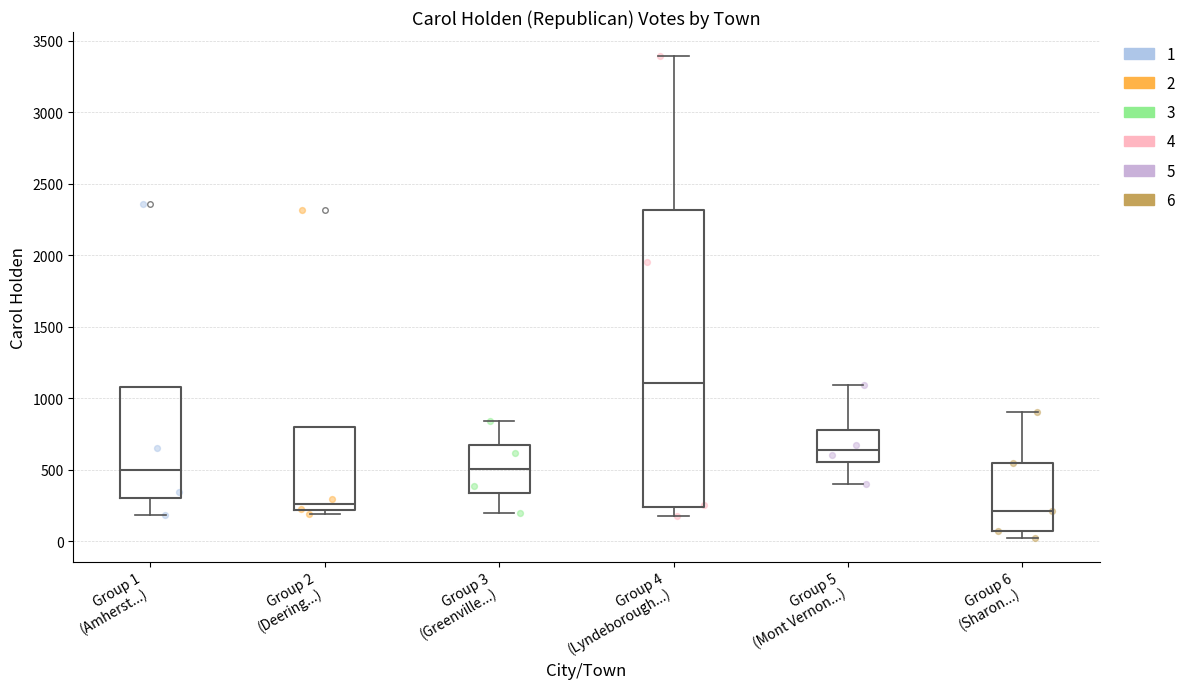

Comparing the boxes themselves (not the whiskers), which one is the tallest?

Group 4 (Lyndeborough...)